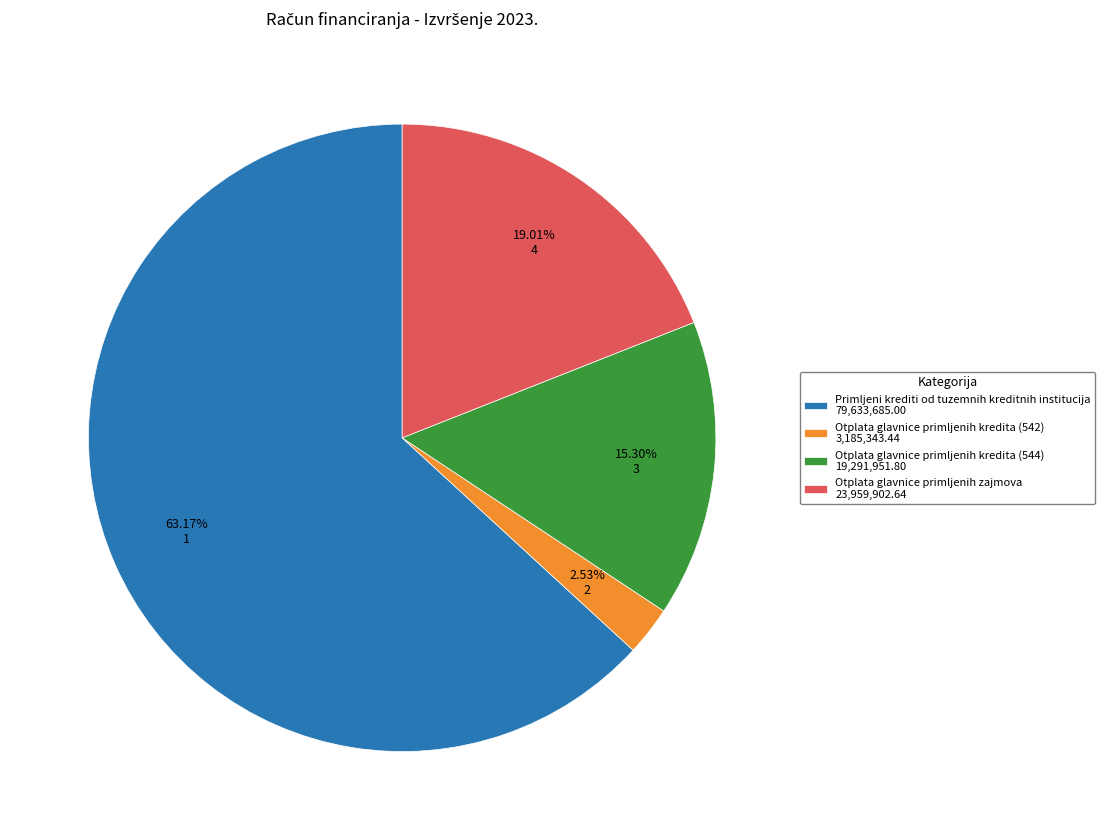

What is the total percentage of Otplata glavnice primljenih zajmova and Primljeni krediti od tuzemnih kreditnih institucija?

82.2%